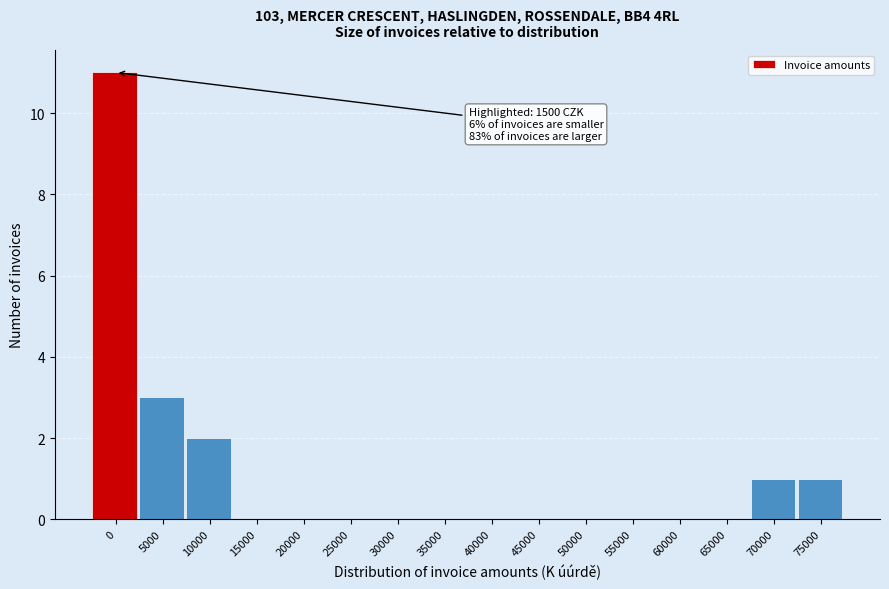

Reading right to left, list all the values displayed in this chart.

75000=1	70000=1	65000=0	60000=0	55000=0	50000=0	45000=0	40000=0	35000=0	30000=0	25000=0	20000=0	15000=0	10000=2	5000=3	0=11